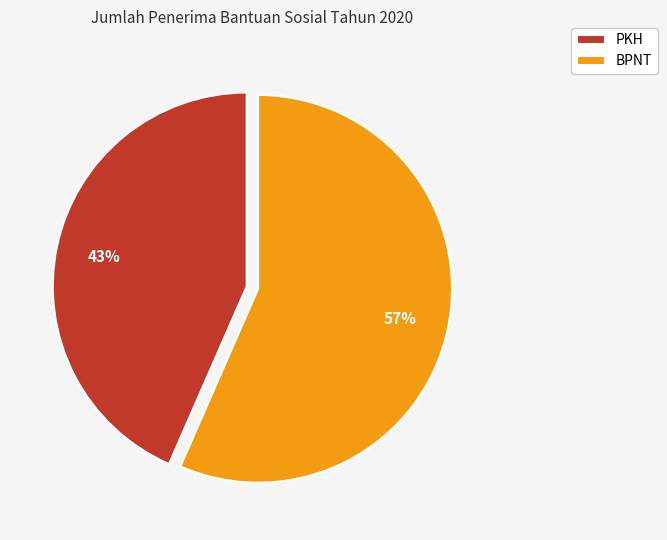

Is there any slice that represents more than half of the pie?

Yes